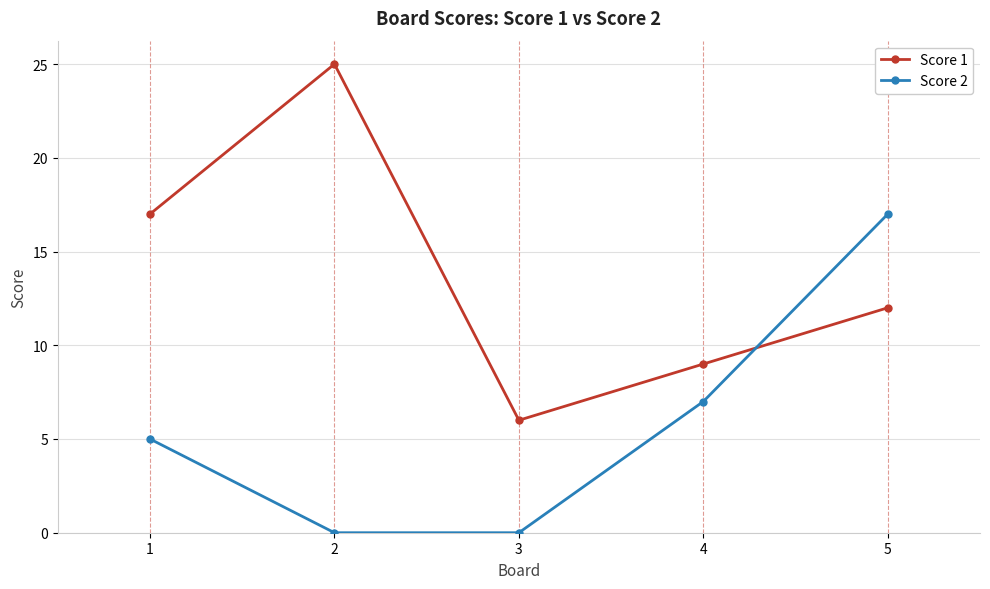

What is the difference between the Score 2 values at 4 and 1?

2